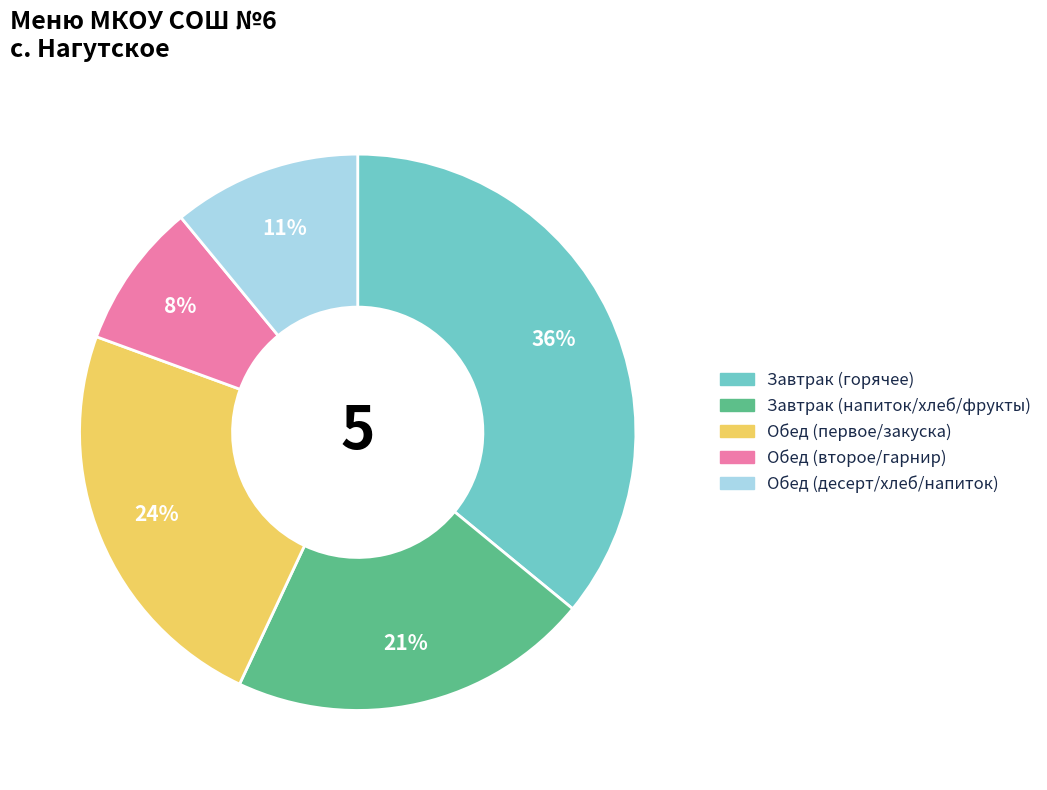

Is there any slice that represents more than half of the pie?

No